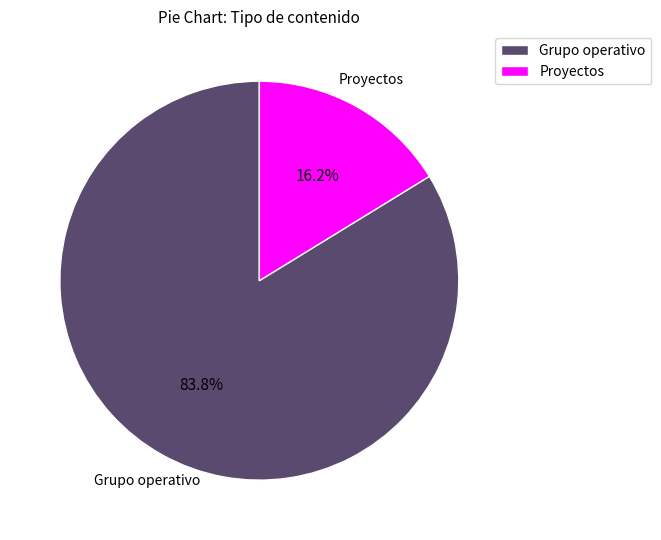

Is the sum of Grupo operativo and Proyectos greater than half?

Yes